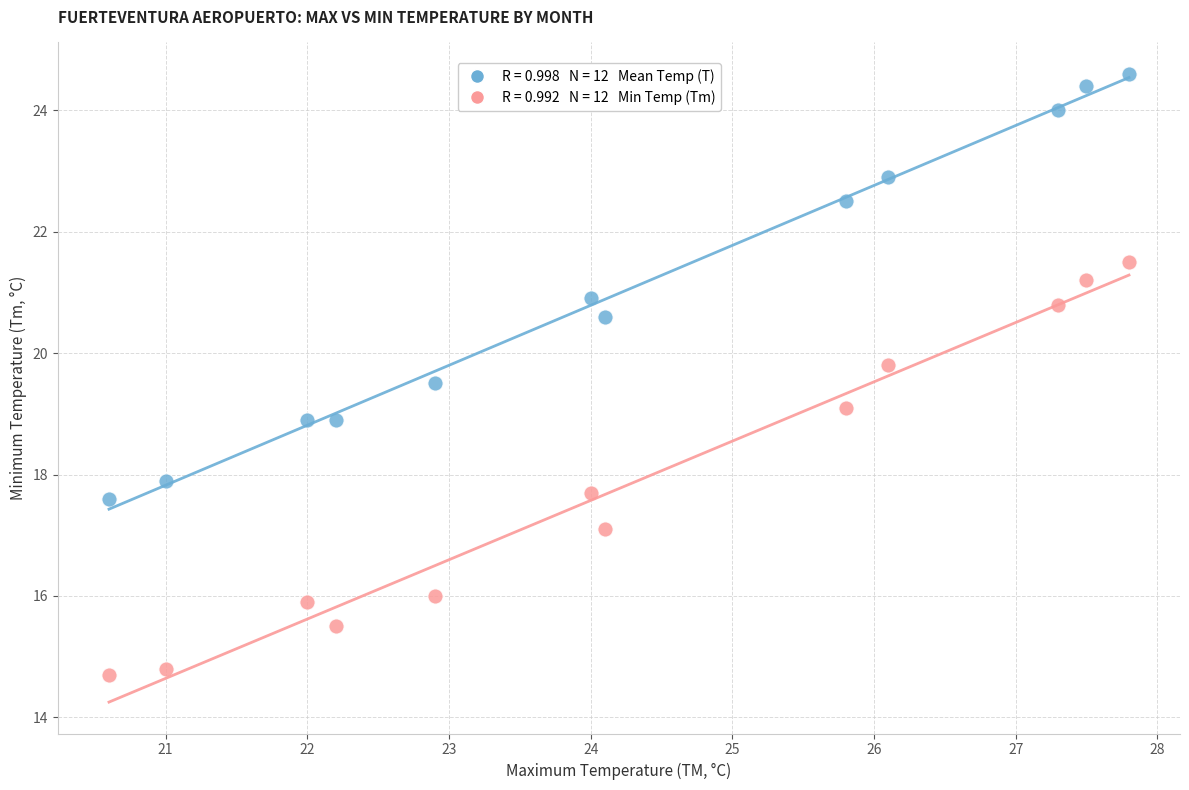

Across all data points, what is the range of X values (max minus min)?

7.2